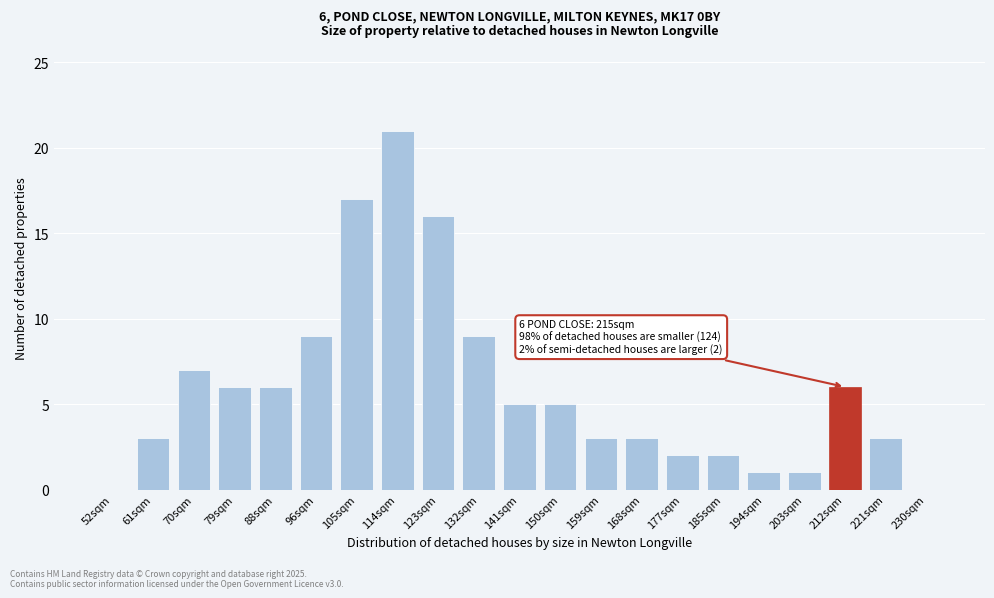

Reading left to right, list all the values displayed in this chart.

52sqm=0	61sqm=3	70sqm=7	79sqm=6	88sqm=6	96sqm=9	105sqm=17	114sqm=21	123sqm=16	132sqm=9	141sqm=5	150sqm=5	159sqm=3	168sqm=3	177sqm=2	185sqm=2	194sqm=1	203sqm=1	212sqm=6	221sqm=3	230sqm=0